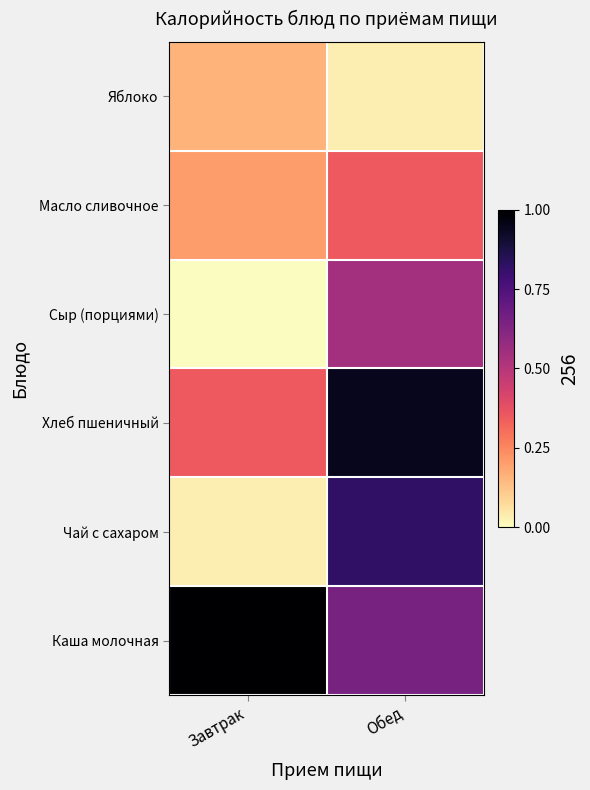

What is the total value across all series at Завтрак?

1.7